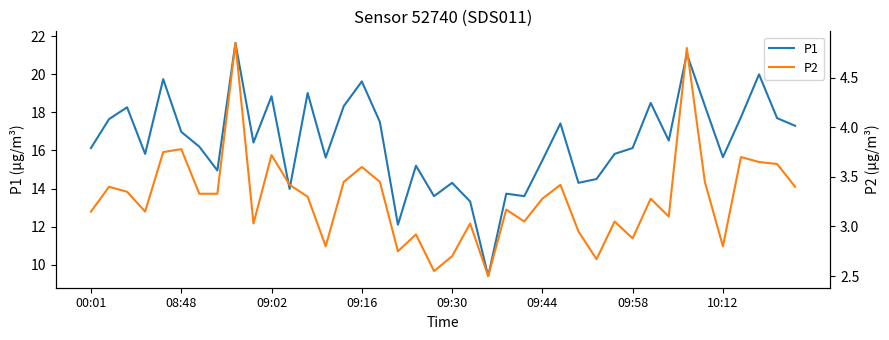

Where is P2 nearest to the value 3?

9